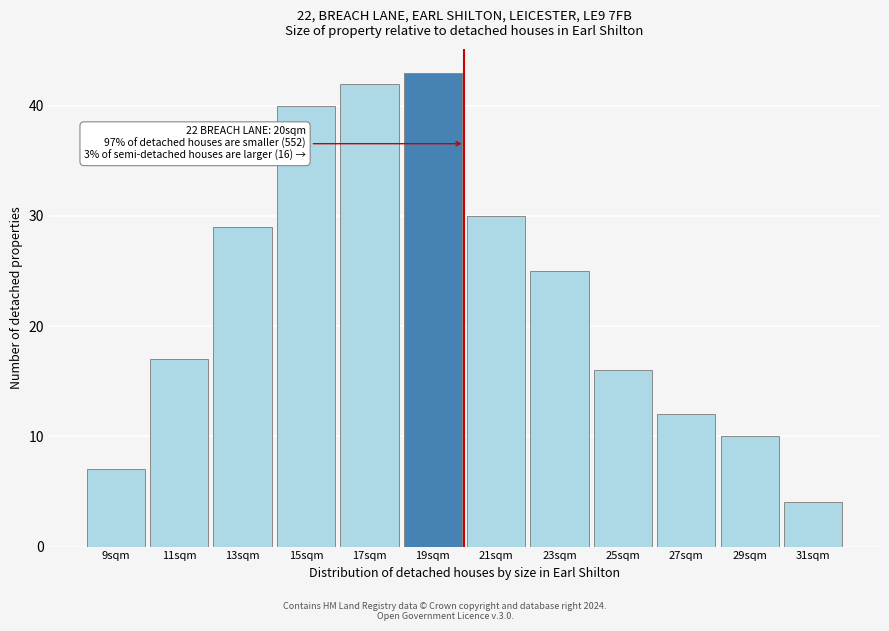

Reading left to right, transcribe all the data shown in this chart.

7	17	29	40	42	43	30	25	16	12	10	4